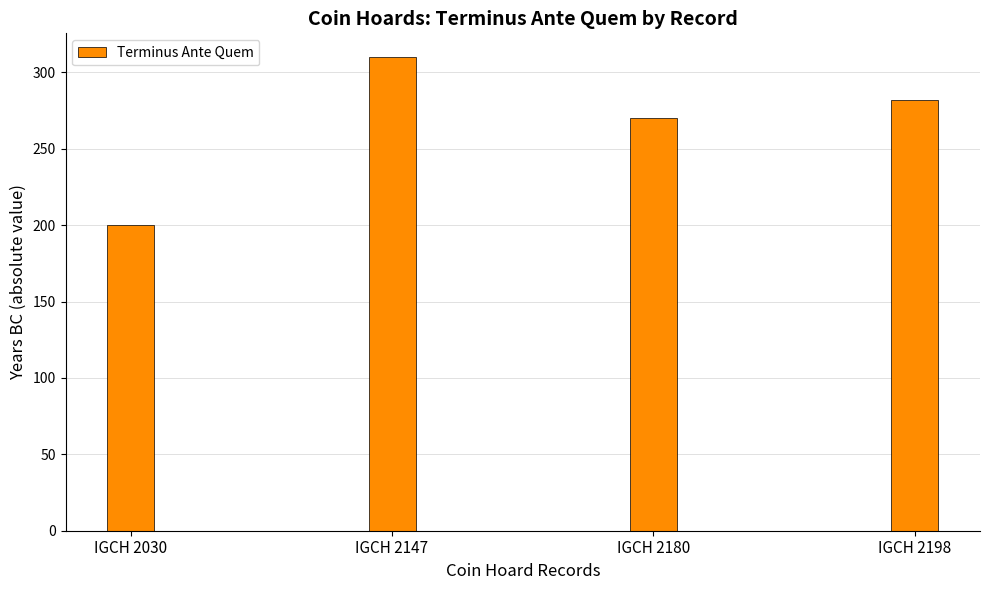

What is the average value?

266